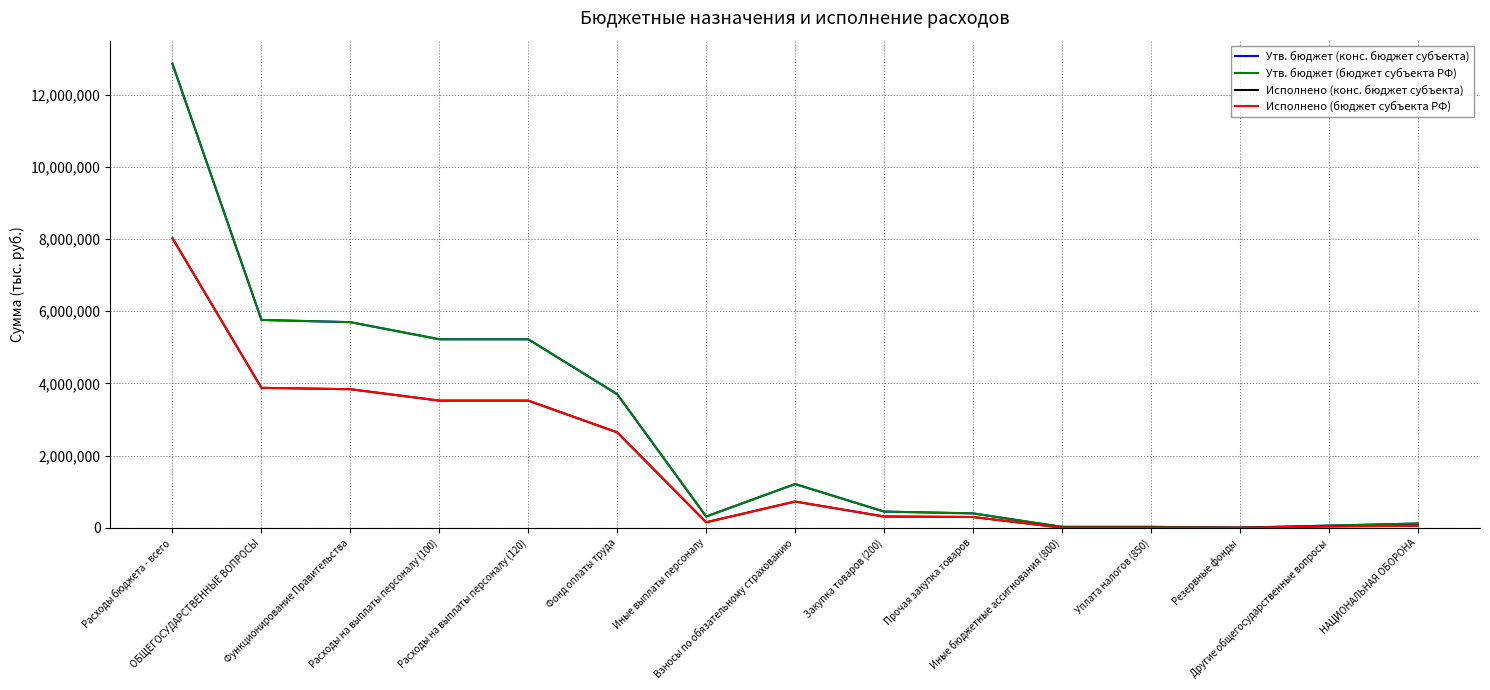

At which category does Утв. бюджет (бюджет субъекта РФ) reach its first local peak?

Взносы по обязательному страхованию